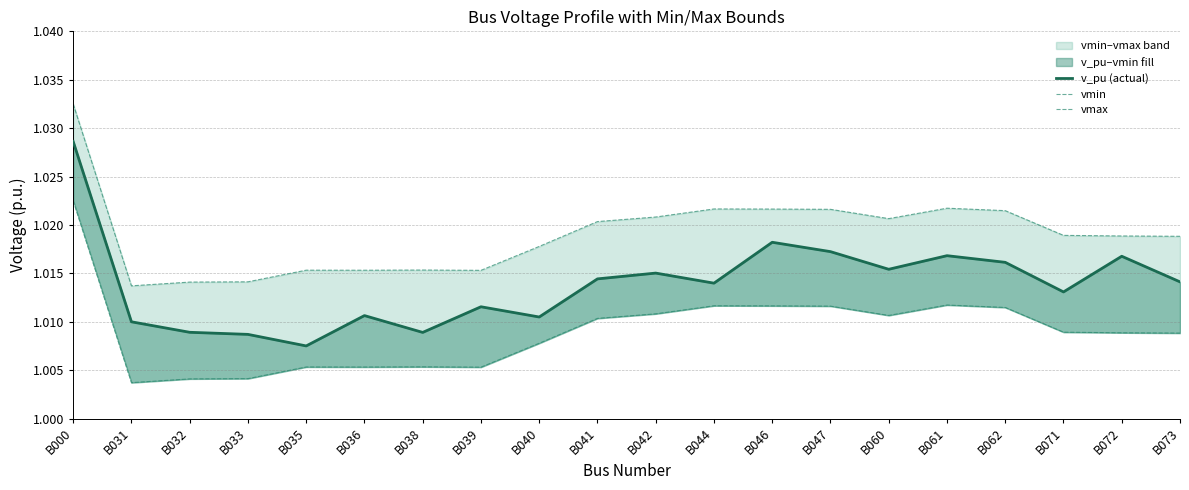

At which category is the sum across all series the highest?

B000